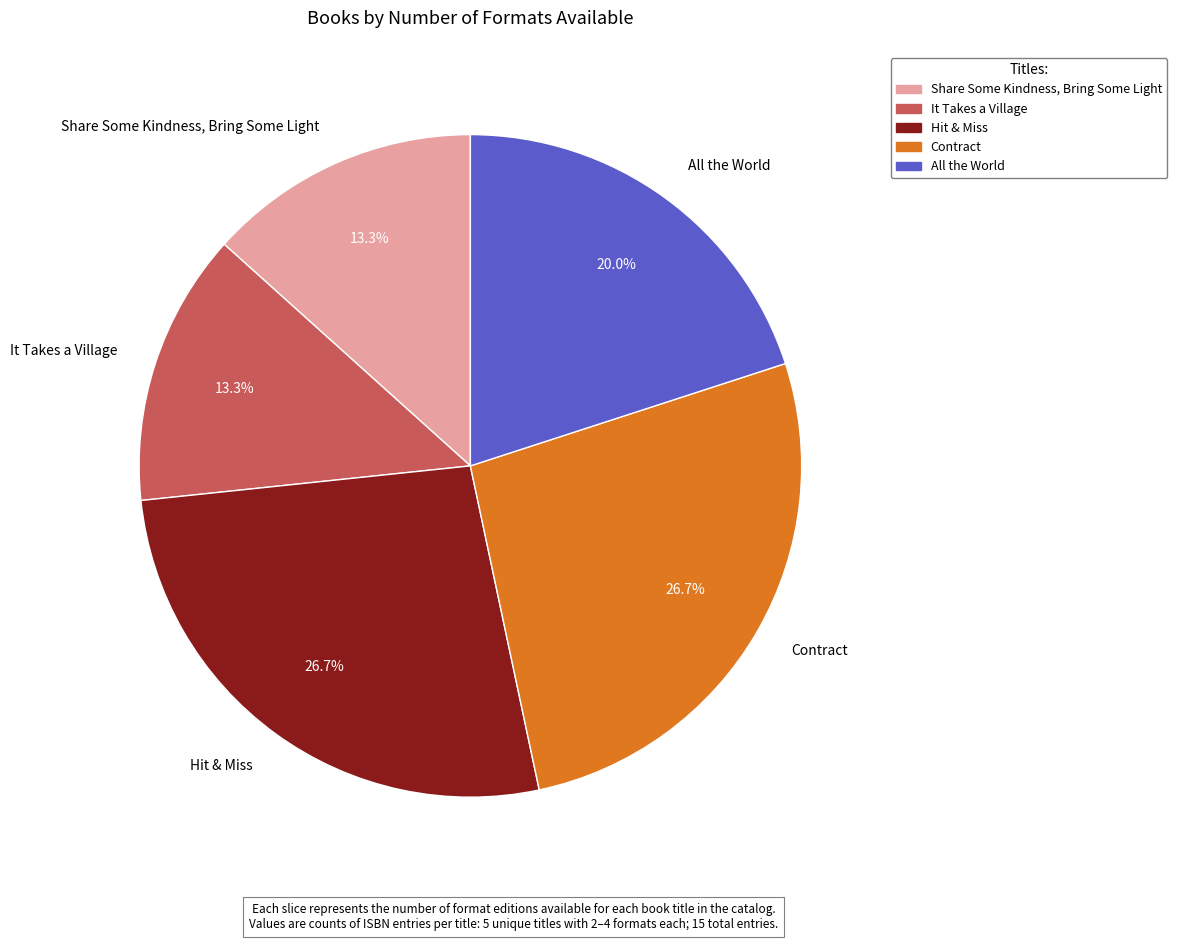

To the nearest percent, what percentage of the pie is All the World?

20%